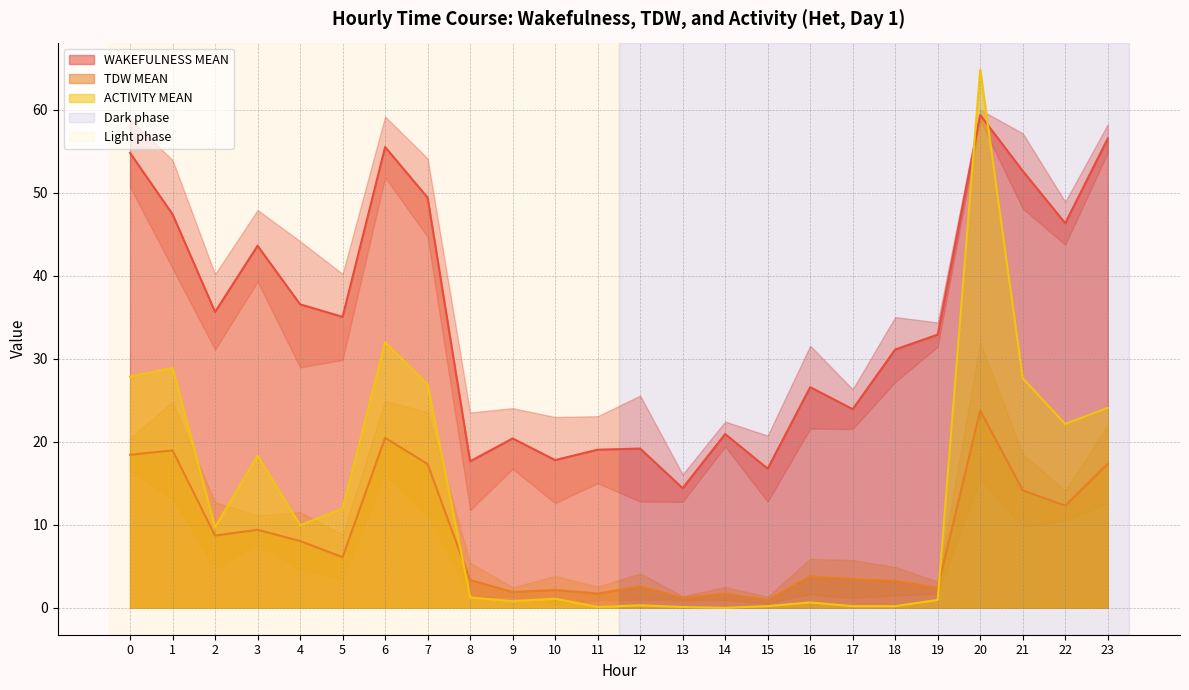

At which label does ACTIVITY MEAN reach its minimum?

14